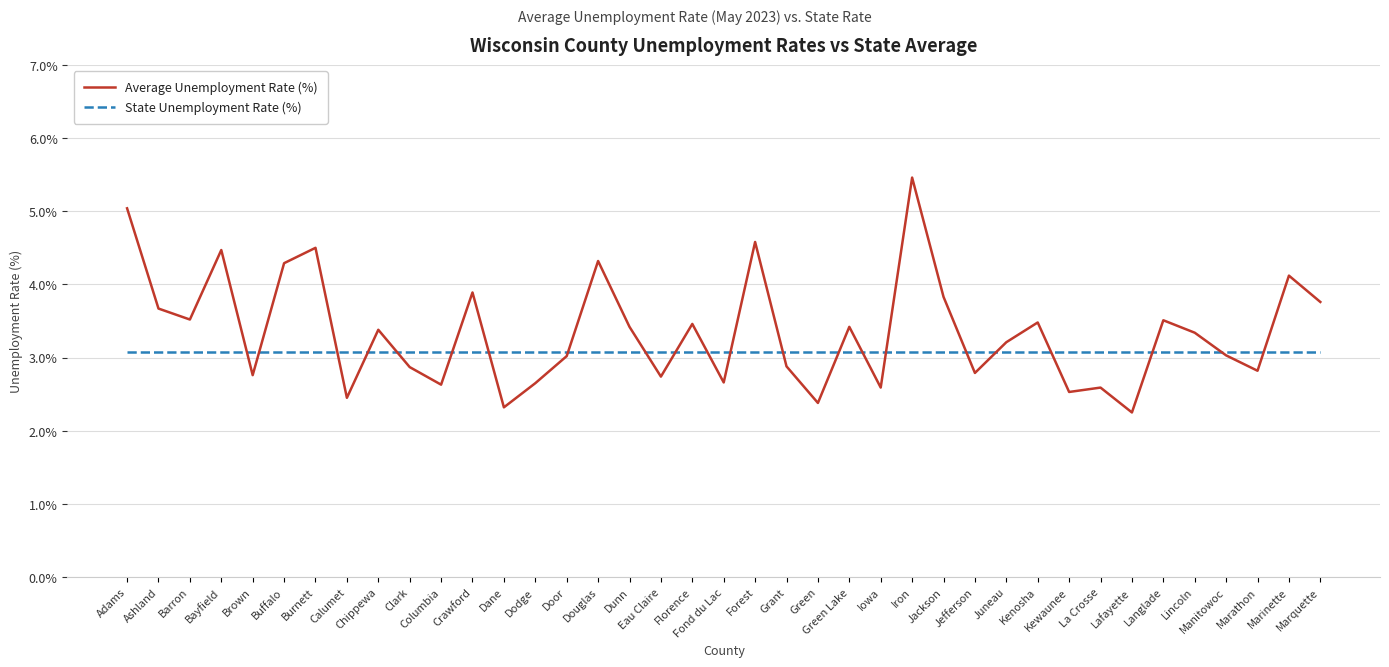

What are all the series names shown in the legend?

Average Unemployment Rate (%), State Unemployment Rate (%)